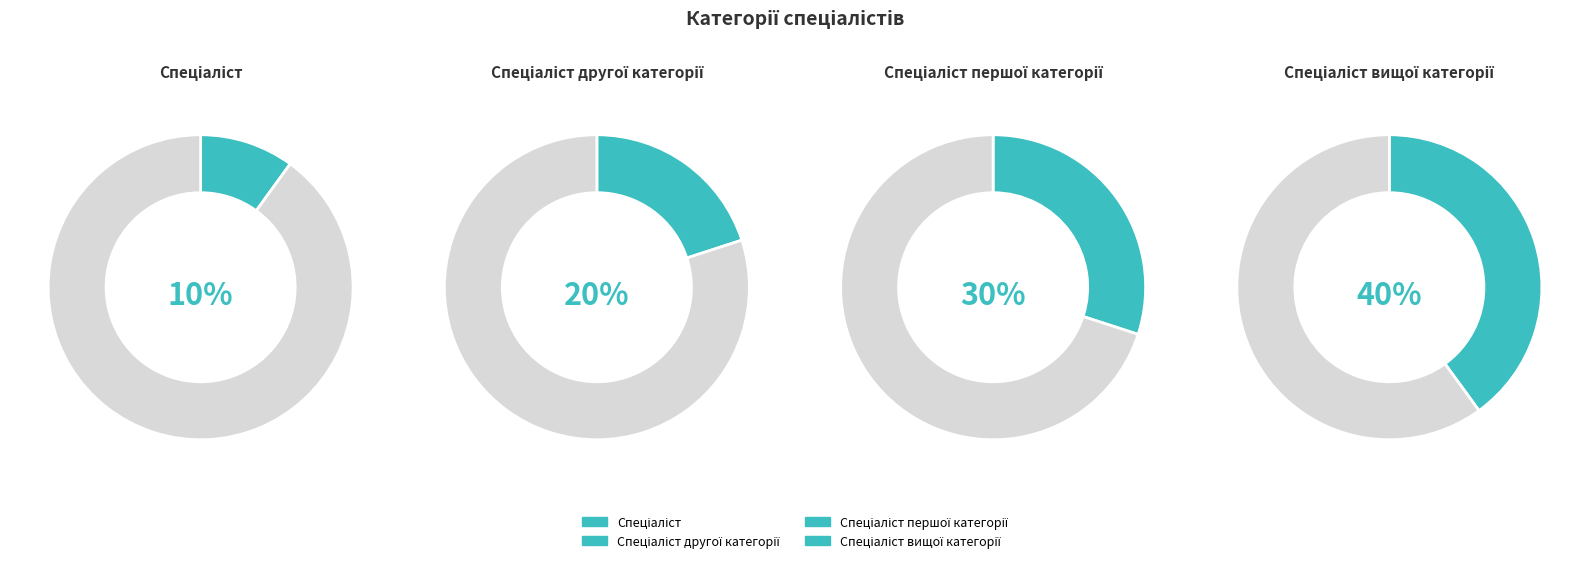

What portion of the pie excludes Спеціаліст?

90.0%